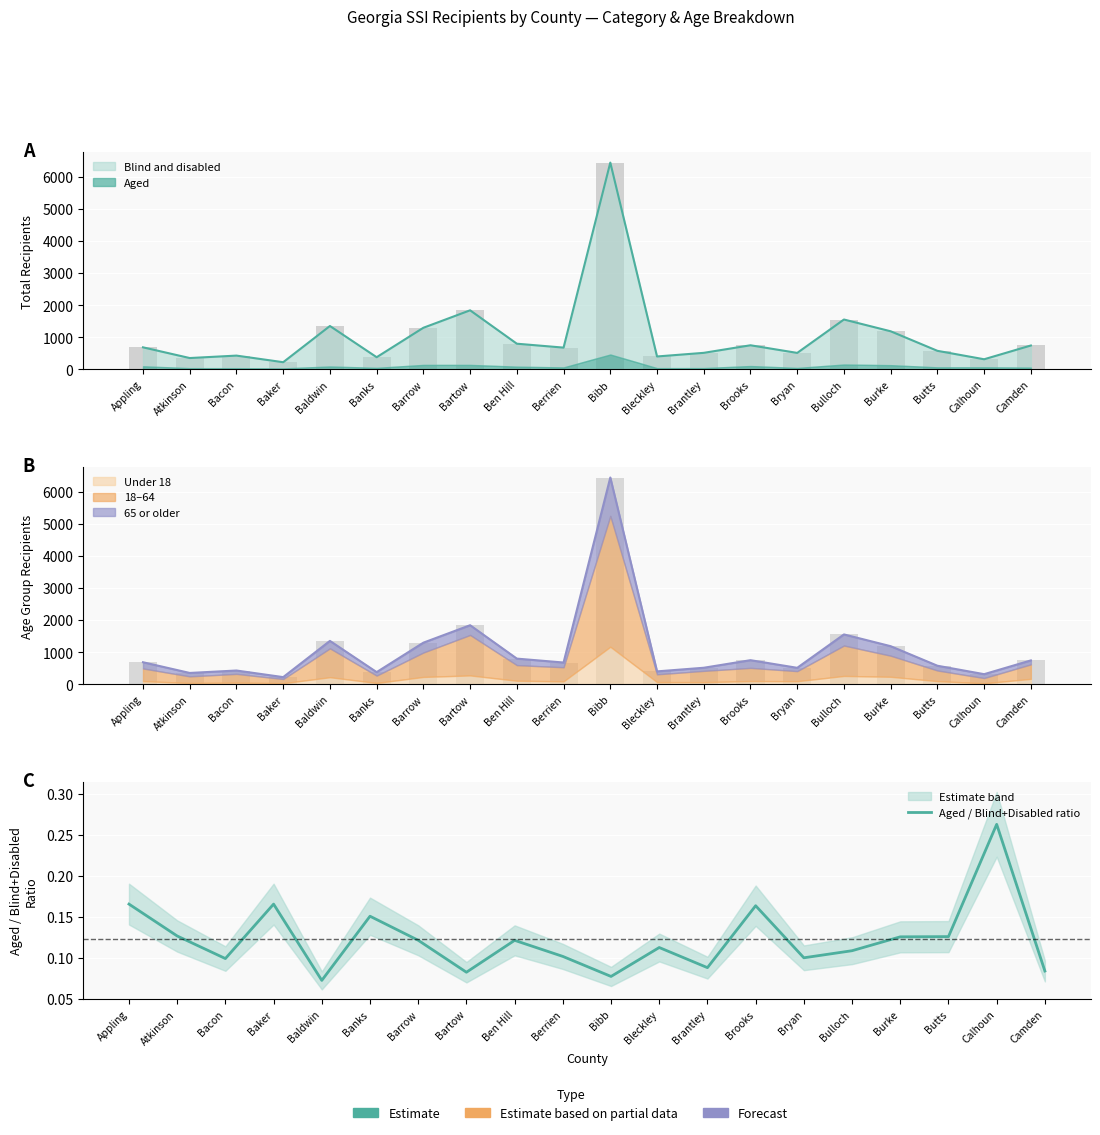

What is the label of the 11th bar from the left?

Bibb